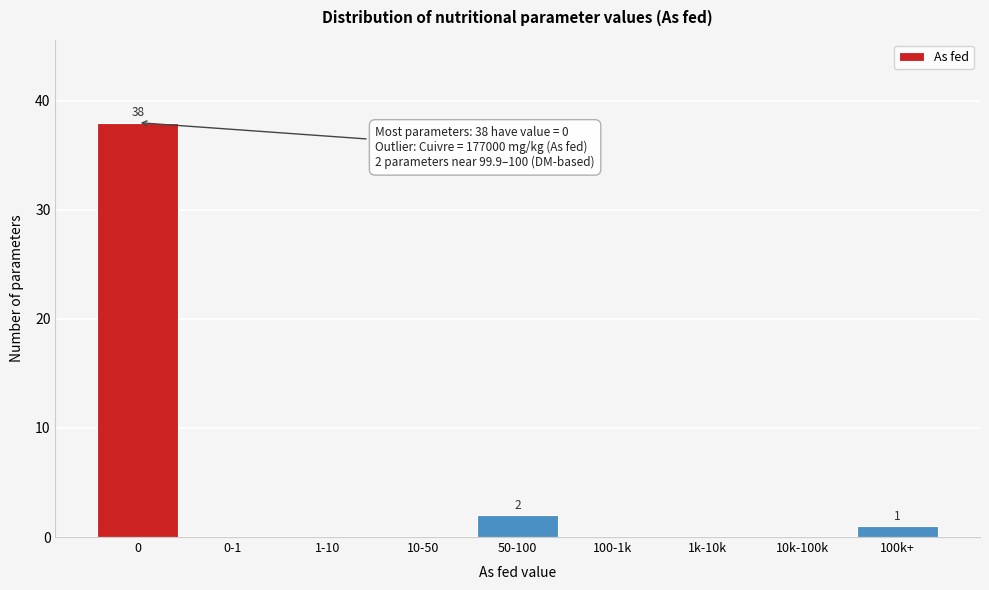

Reading left to right, list all the values displayed in this chart.

0=38	0-1=0	1-10=0	10-50=0	50-100=2	100-1k=0	1k-10k=0	10k-100k=0	100k+=1